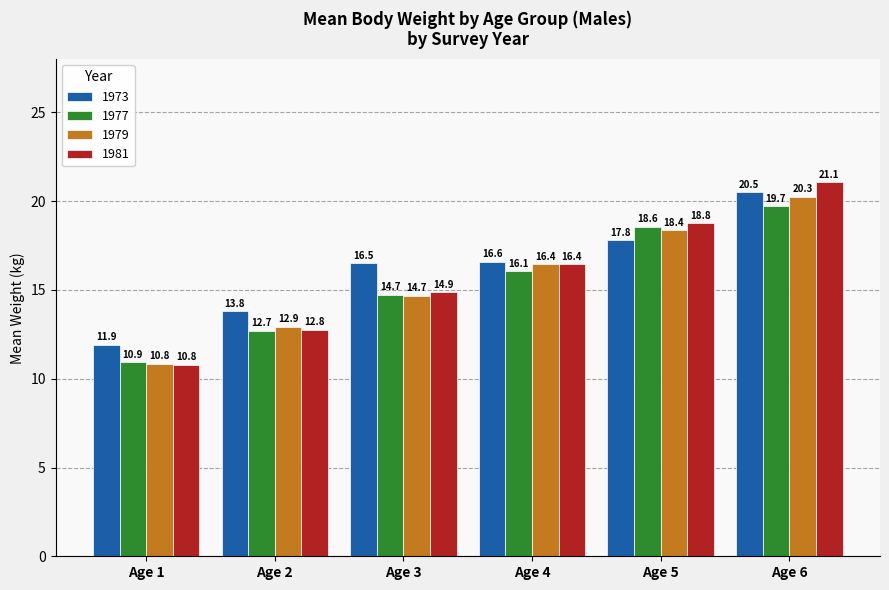

At which category is the sum across all series the highest?

Age 6